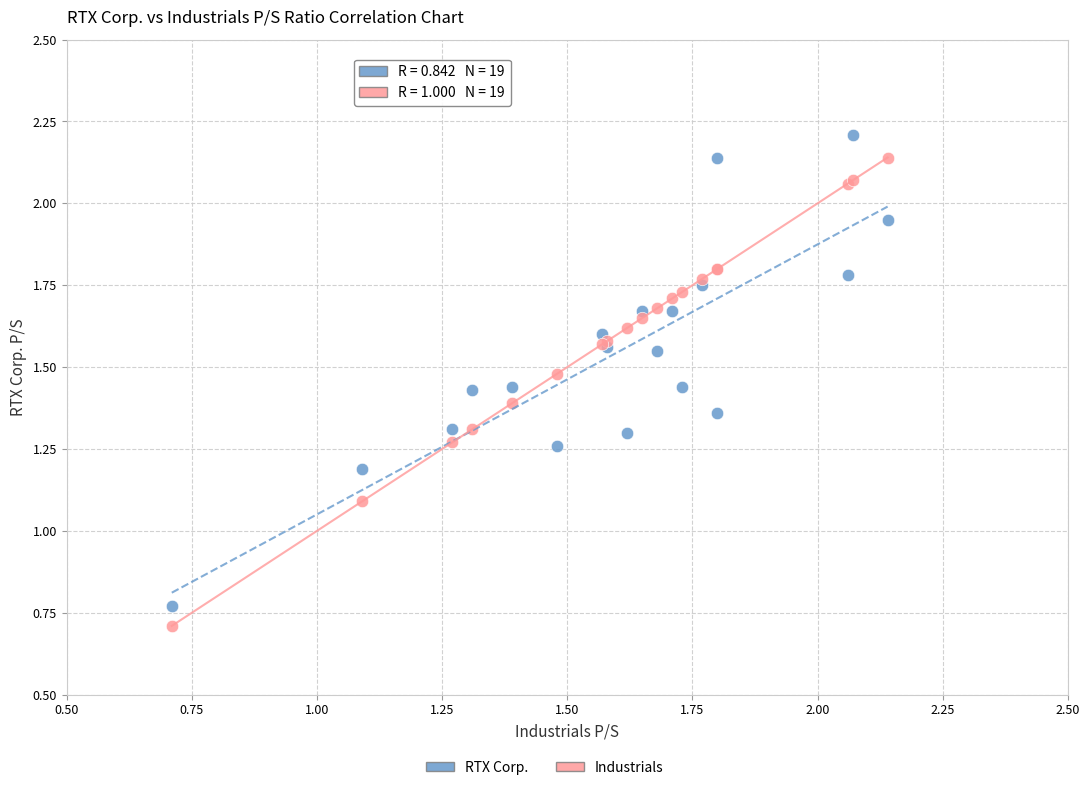

Across all series, what Y value is closest to 1?

1.1